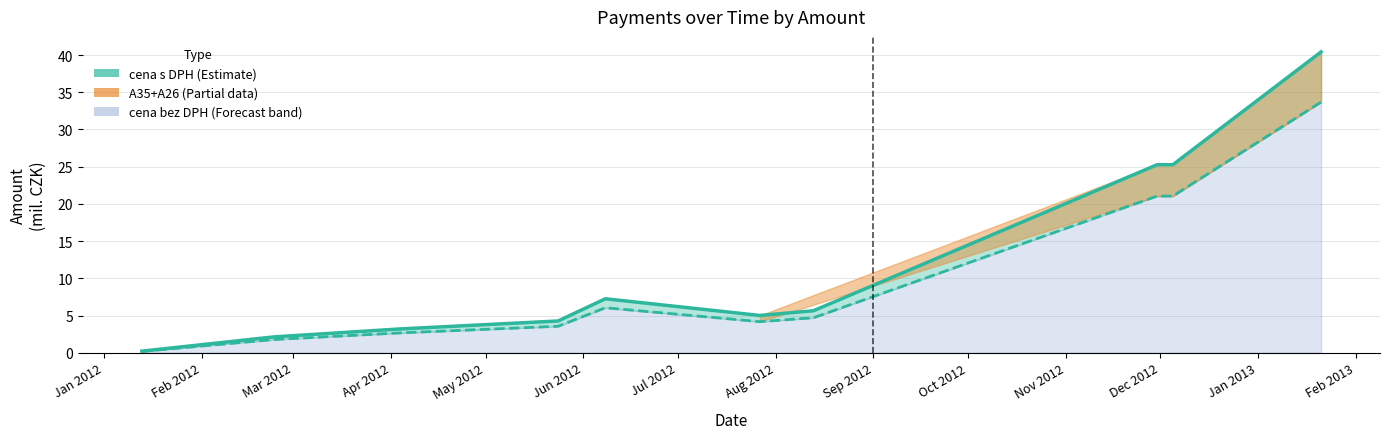

True or false: cena s DPH and cena bez DPH cross at least once.

False